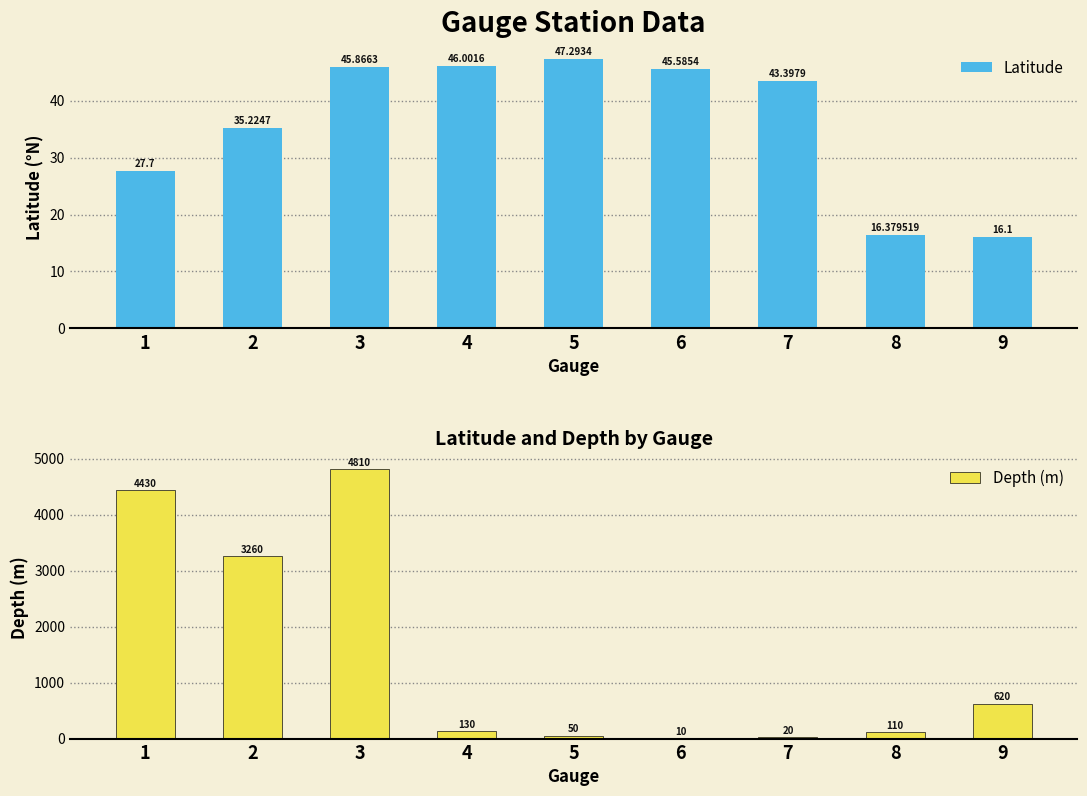

Reading left to right, list all the values displayed in this chart.

Latitude: 27.7	35.2	45.9	46.0	47.3	45.6	43.4	16.4	16.1
Depth (m): 4430.0	3260.0	4810.0	130.0	50.0	10.0	20.0	110.0	620.0